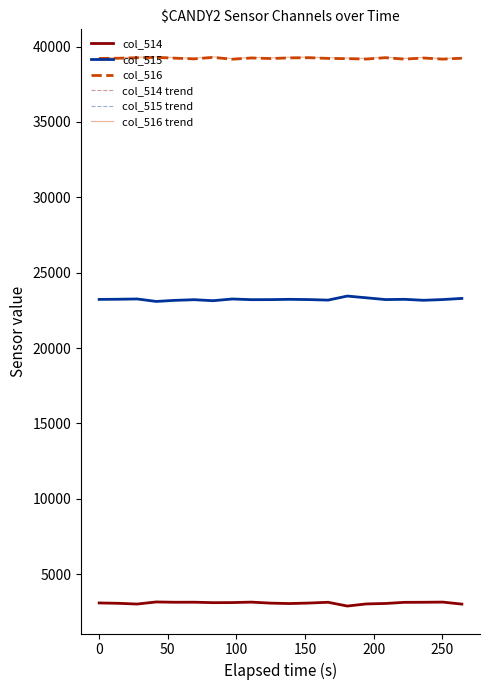

What is the average value of the col_516 series?

39224.8